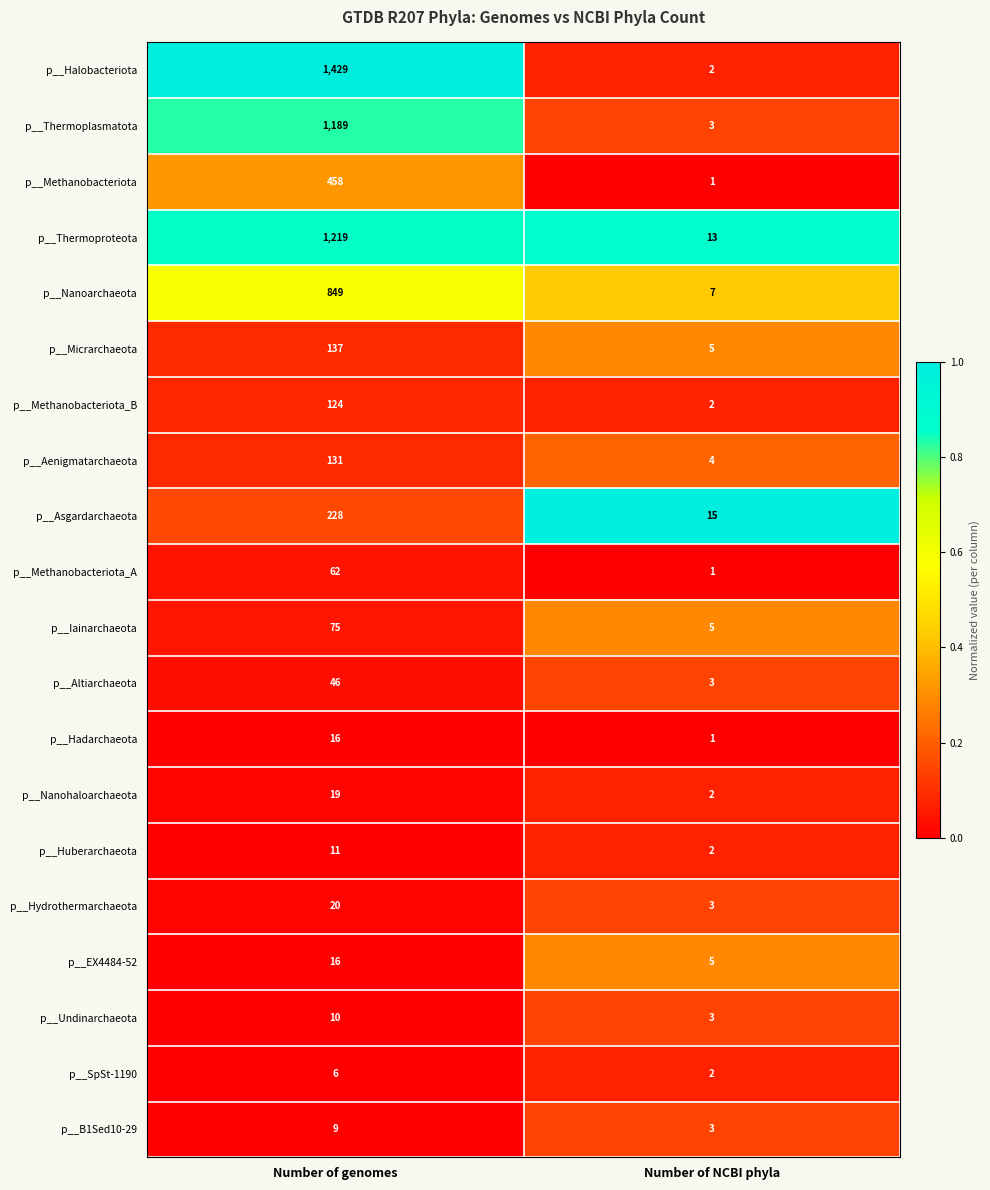

Which category has the lowest value in the p__SpSt-1190 series?

Number of NCBI phyla